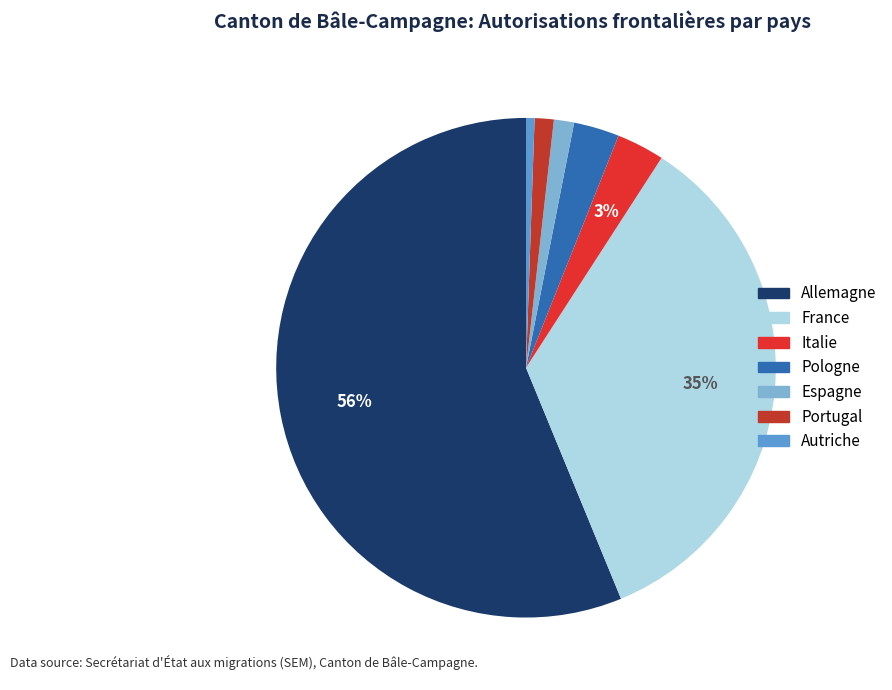

What is the largest slice in the pie chart?

Allemagne